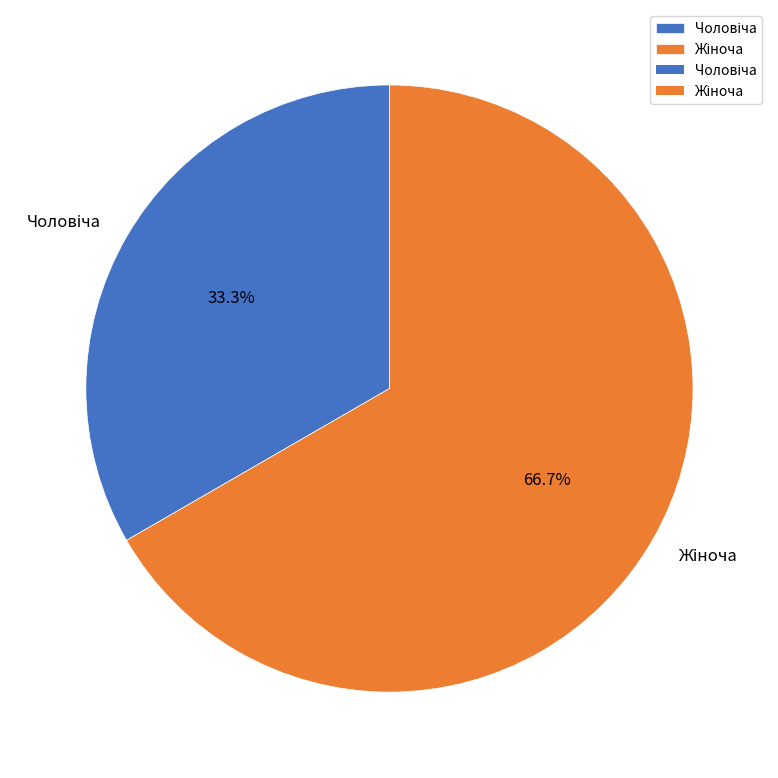

Does any single category account for the majority?

Yes